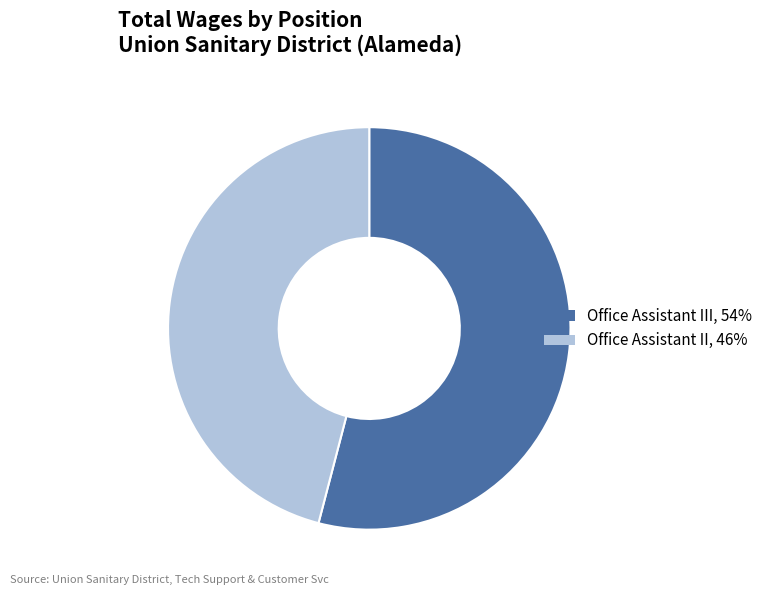

Is there any slice that represents more than half of the pie?

Yes